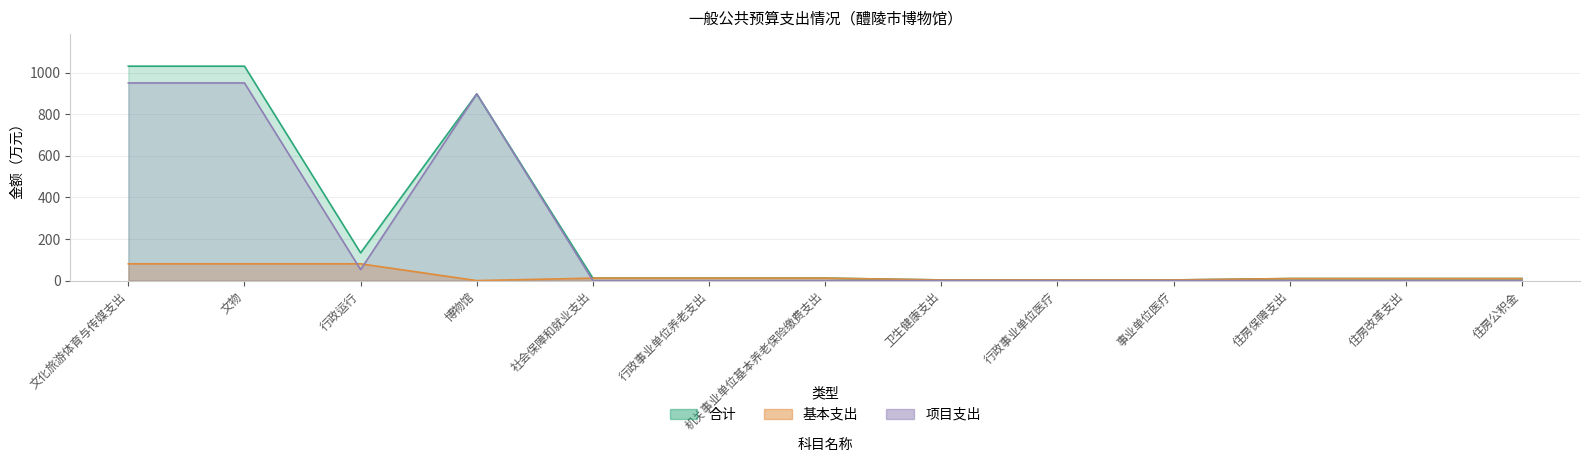

The value of 合计 at 住房改革支出 is 2.8. True or false?

False